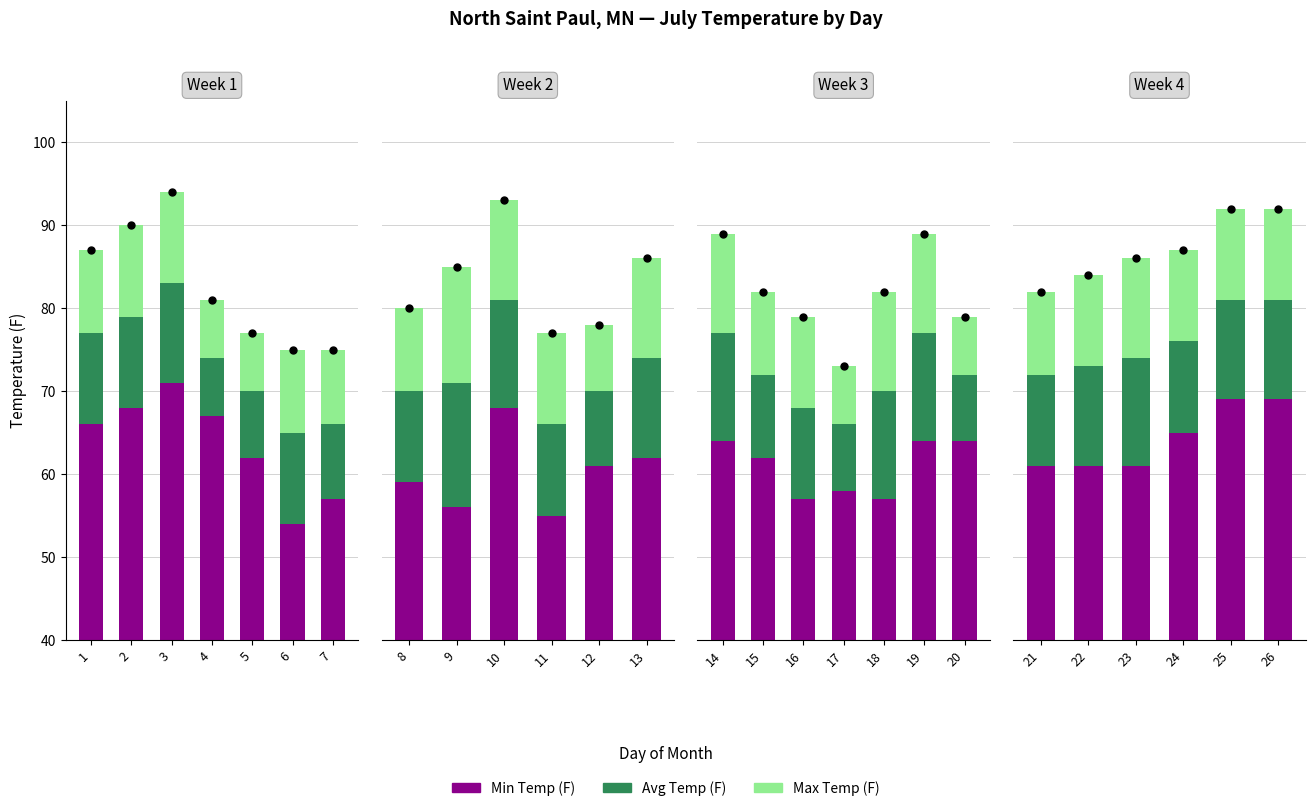

Which series has the largest total across all categories?

Min Temp (F)